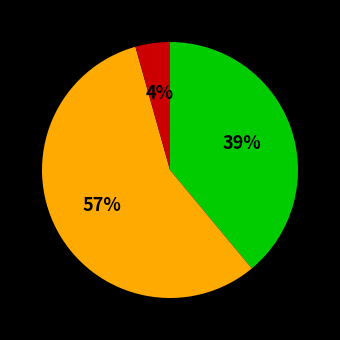

To the nearest percent, what is the average slice percentage?

33%